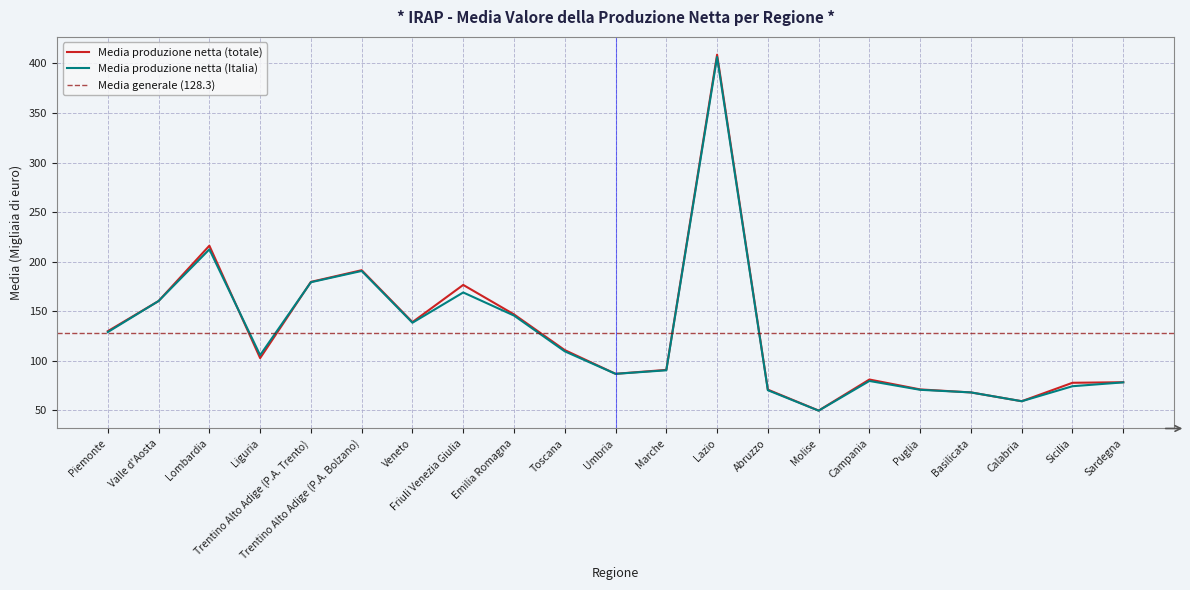

How many distinct data groups are displayed?

2